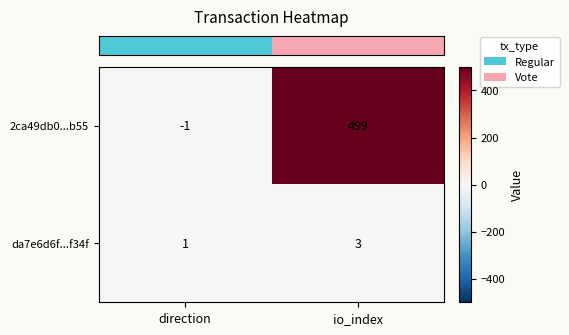

The value of 2ca49db0...b55 at io_index is 499. True or false?

True